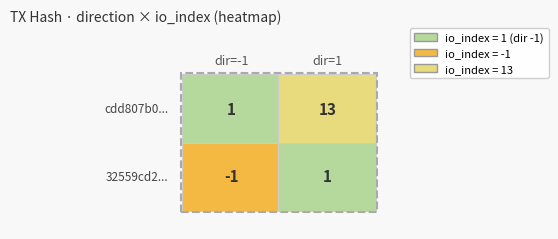

Reading left to right, extract all data points from this chart.

32559cd27620efb9acfb6f8ee201757a22771e8: -1	1
cdd807b0be464731ca6a412bdee4b7863435c02: 1	13